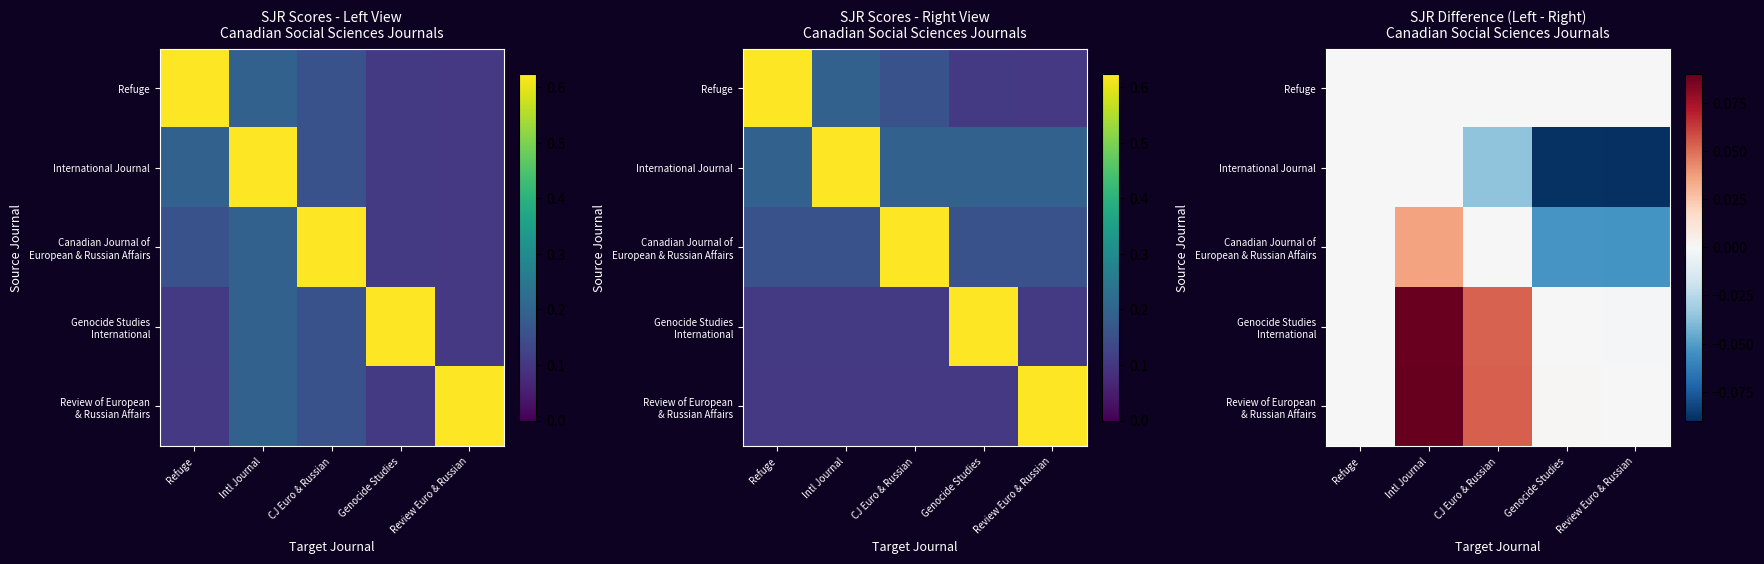

List the series in order of their peak value, highest first.

Review of European & Russian Affairs, Genocide Studies International, Canadian Journal of European & Russian Affairs, Refuge, International Journal